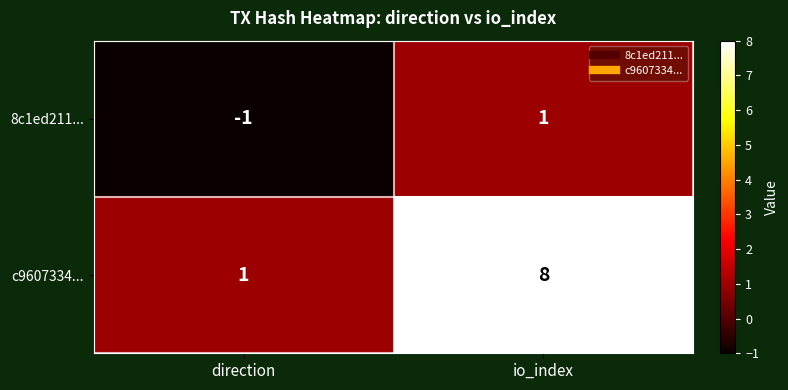

The value of c9607334... at direction is 1. True or false?

True